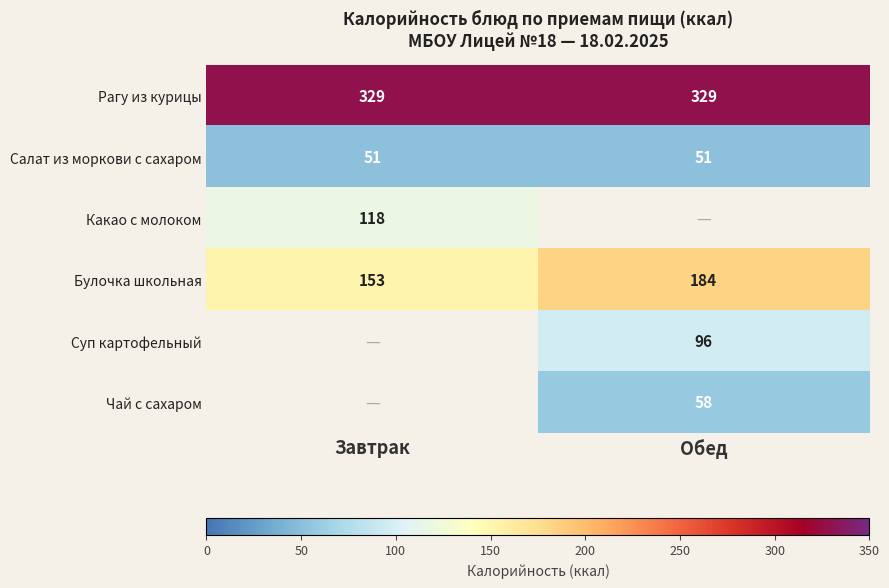

What is the maximum value for Рагу из курицы?

329